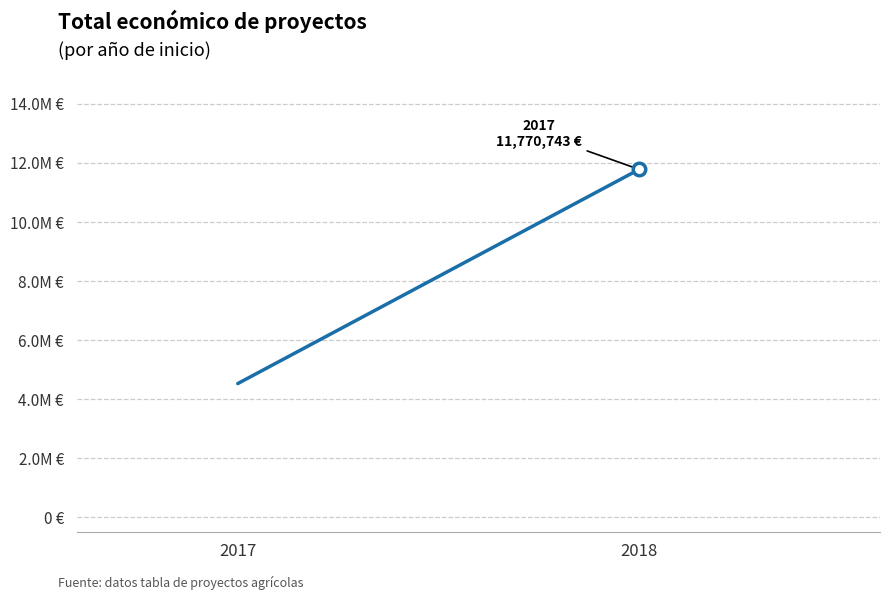

What is the value of the 1st point from the left?

4520649